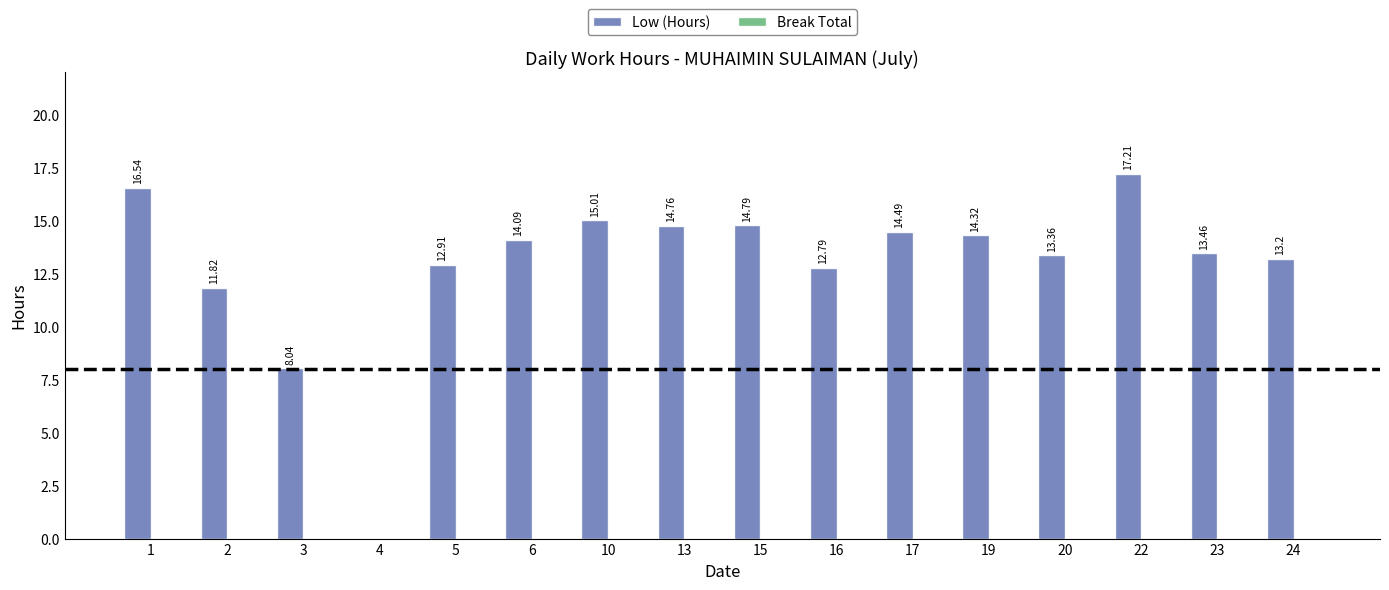

What is the ratio of the value at 5 to the value at 13?

0.9